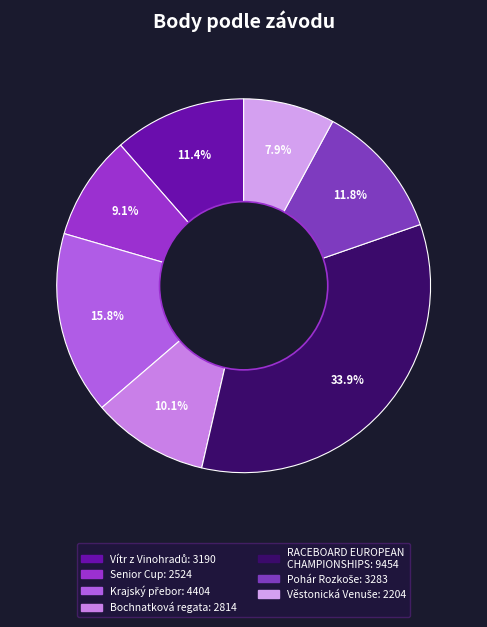

What is the largest slice in the pie chart?

RACEBOARD EUROPEAN CHAMPIONSHIPS